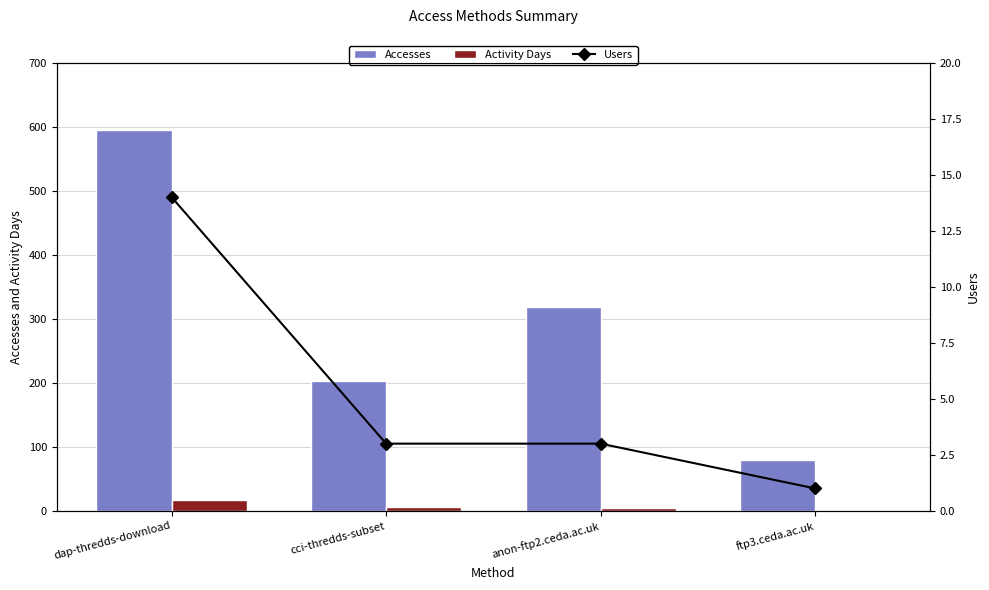

What is the value of the Accesses bar at the 4th from the left?

79